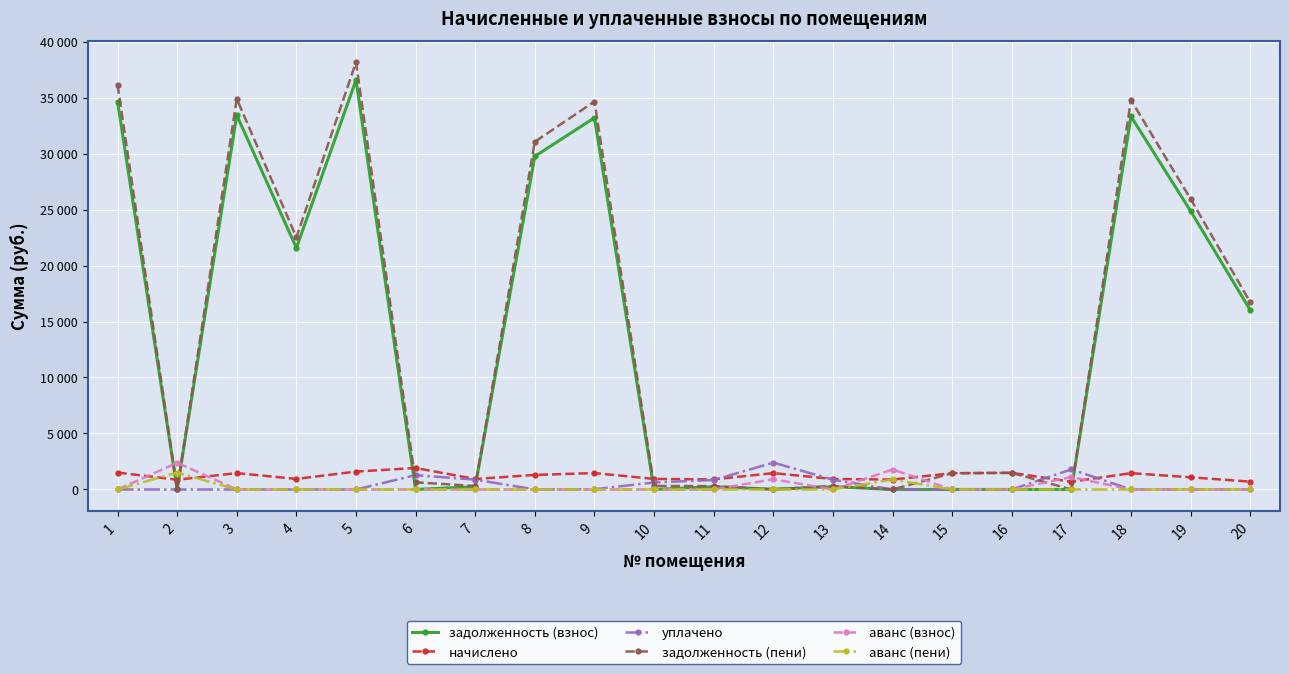

Does the chart have visible grid lines?

Yes